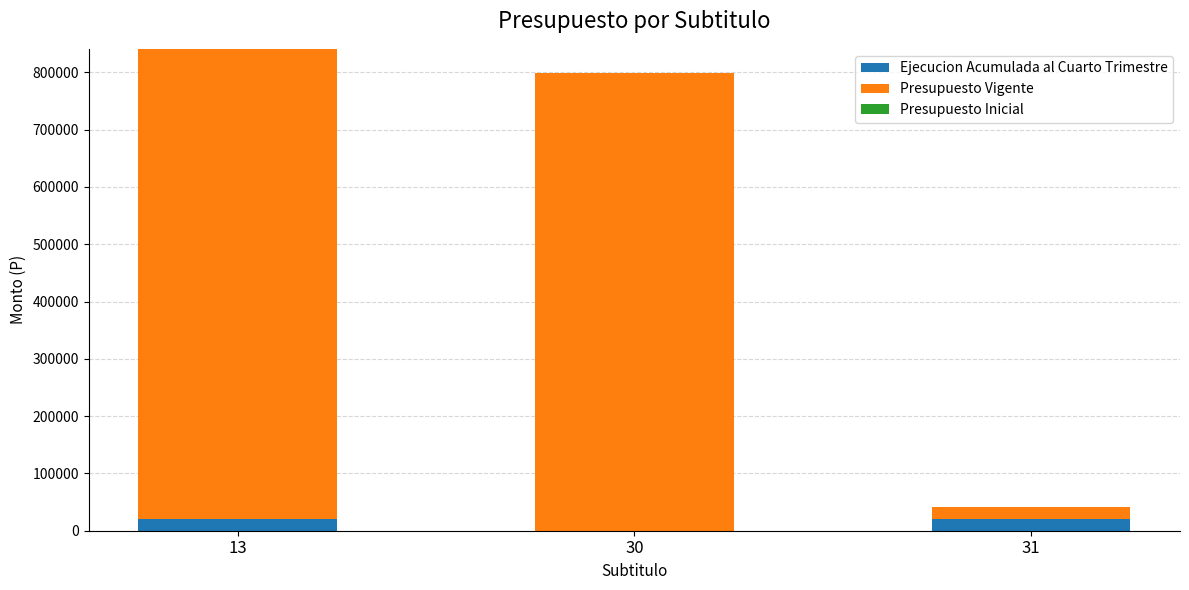

At which category is the sum across all series the highest?

13